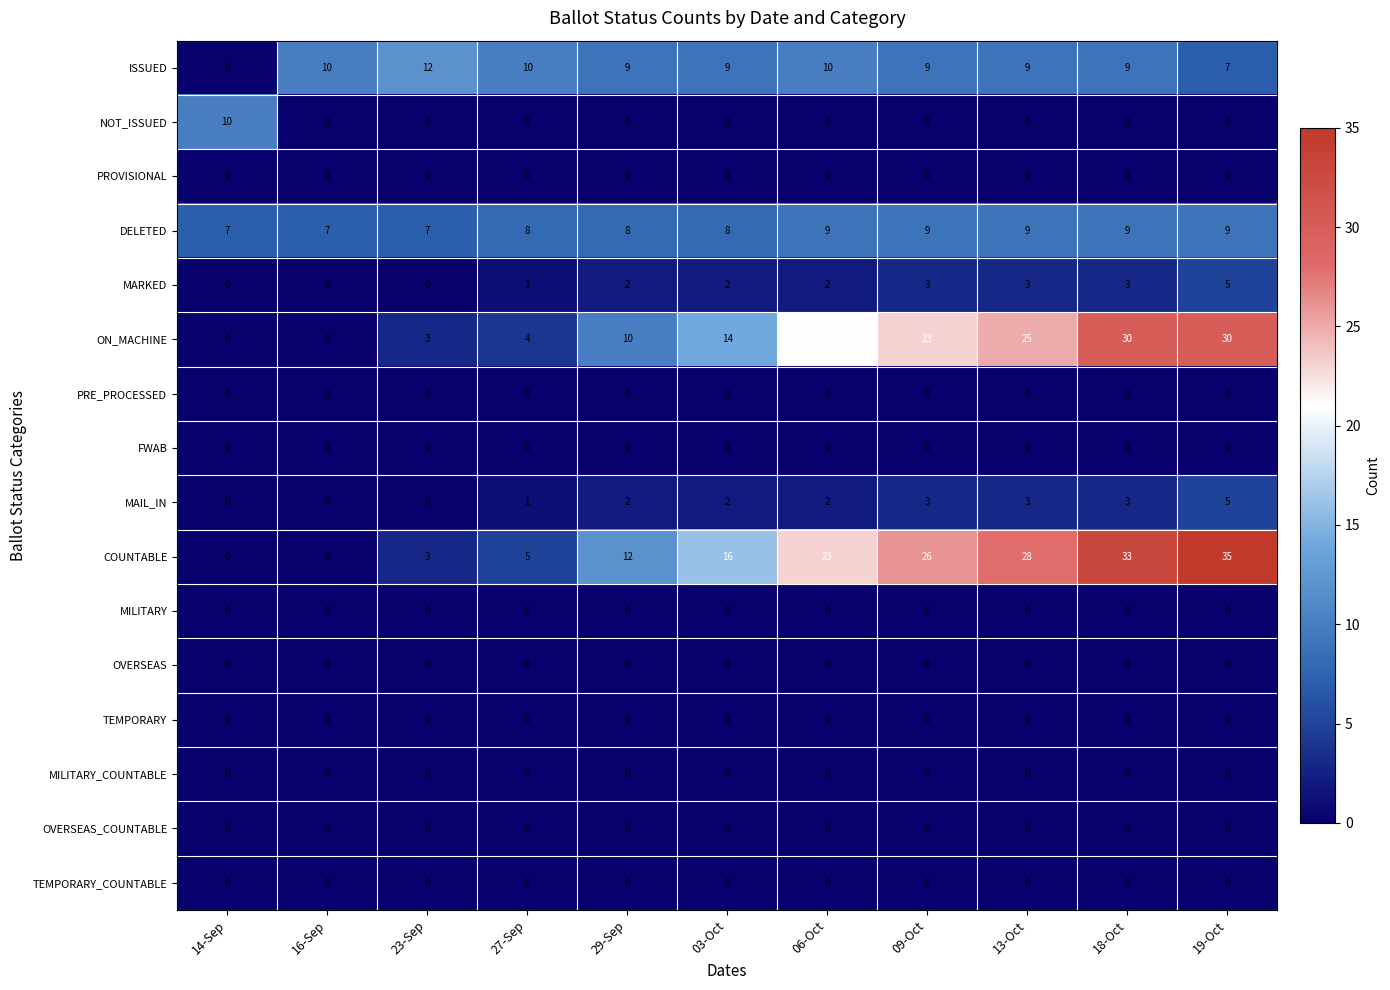

At which category is the sum across all series the highest?

19-Oct